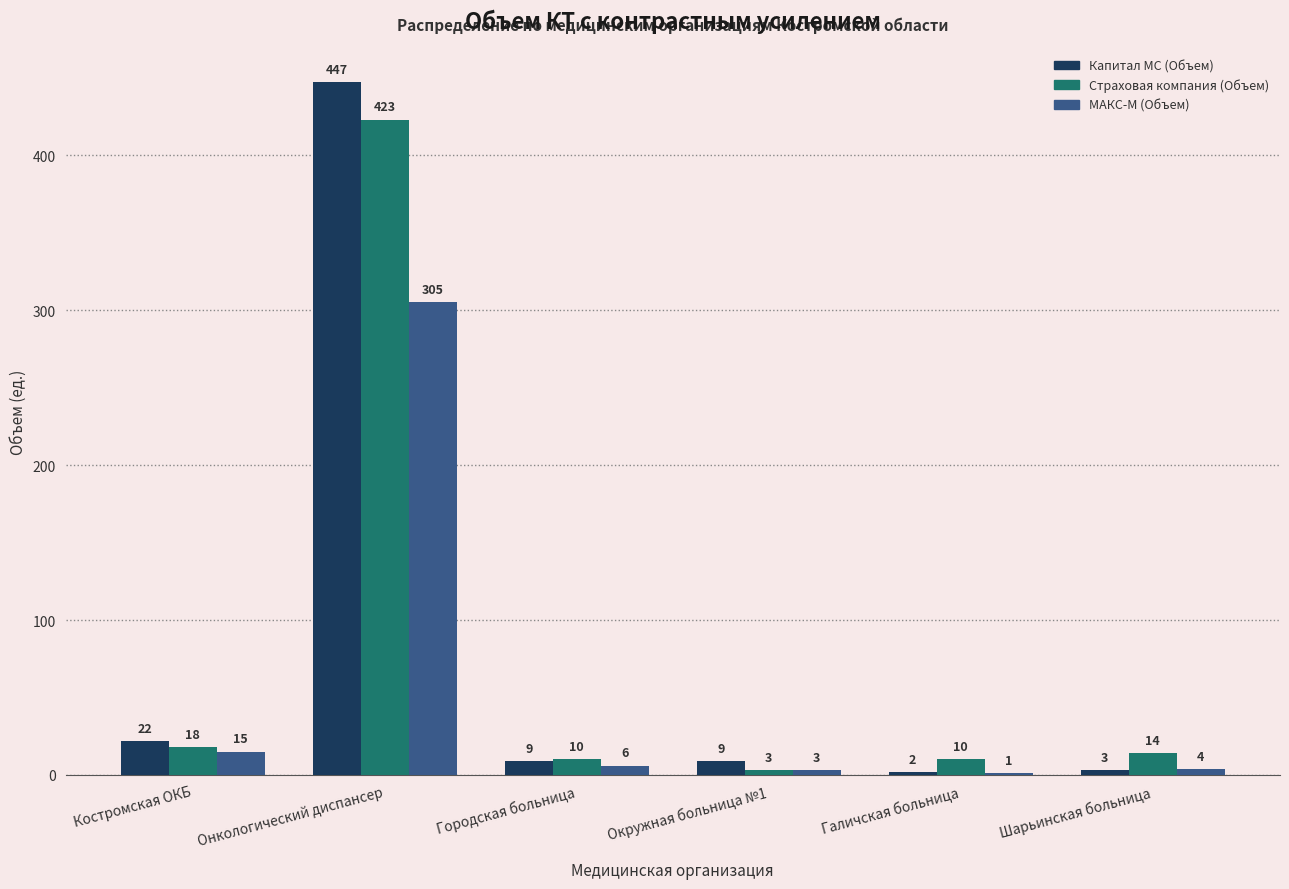

Is it true that Страховая компания (Объем) equals 14 at Шарьинская больница?

True